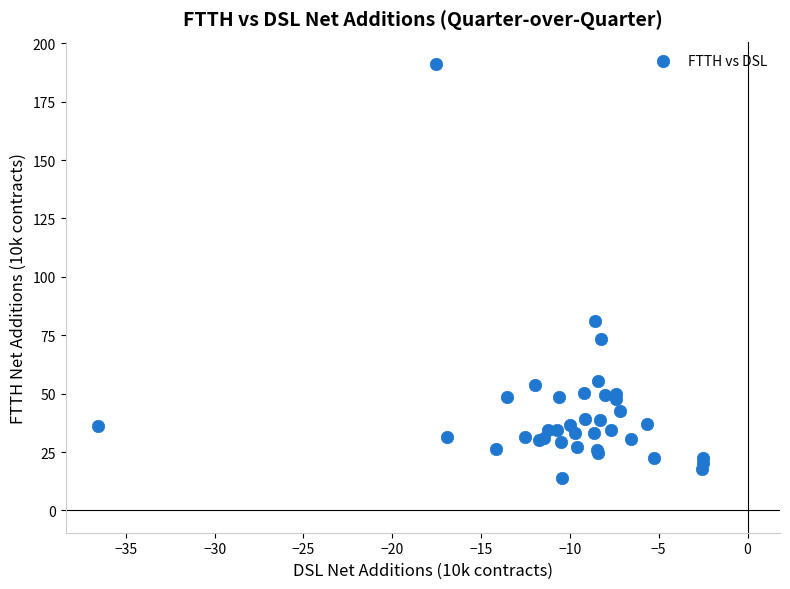

What Y value in the scatter plot is closest to 102?

80.9